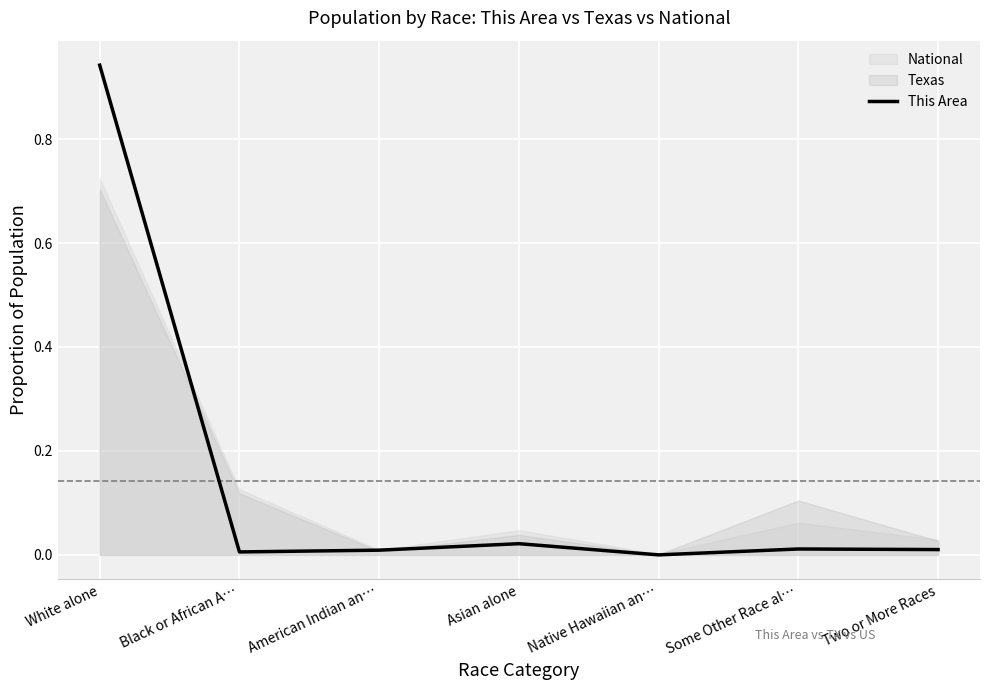

Reading right to left, transcribe all the data shown in this chart.

Two or More Races=0.0	Some Other Race al…=0.0	Native Hawaiian an…=0.0	Asian alone=0.0	American Indian an…=0.0	Black or African A…=0.0	White alone=0.9